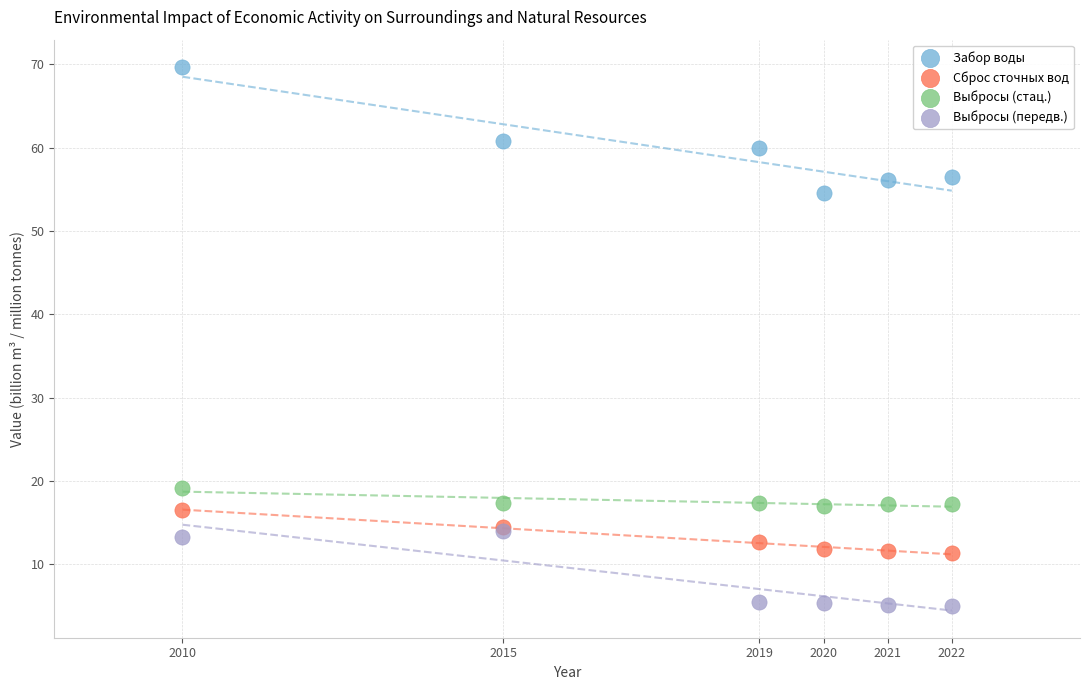

In the Забор воды series, what Y value is closest to 62?

60.8